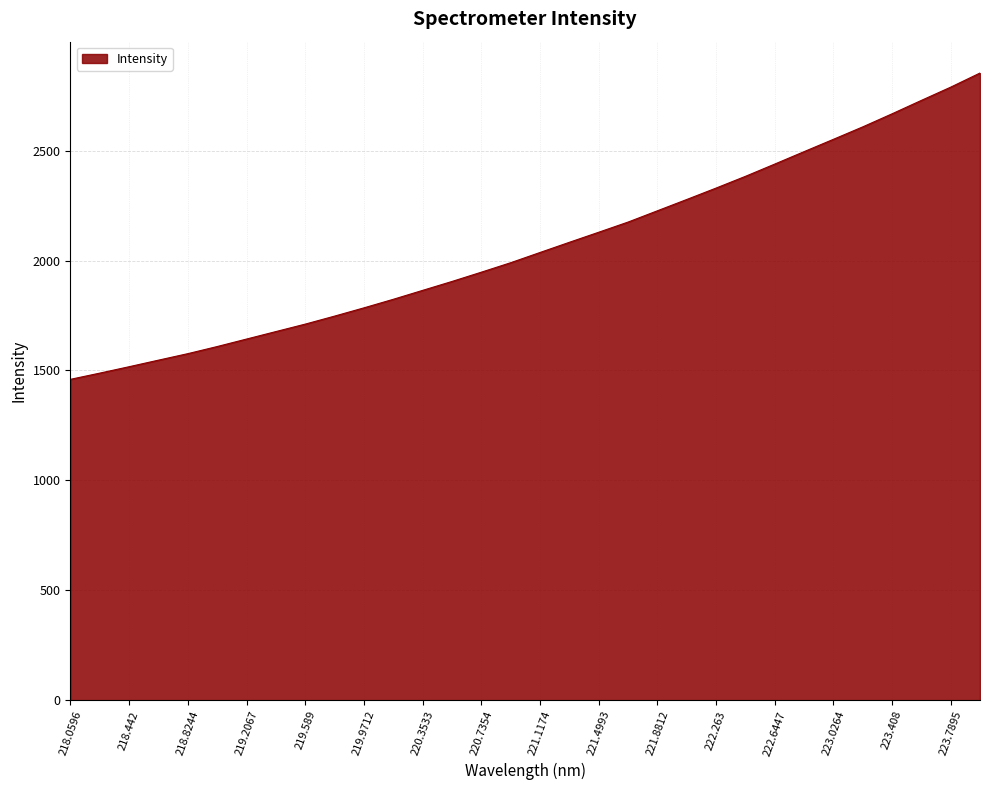

How many lines are shown in the chart?

1